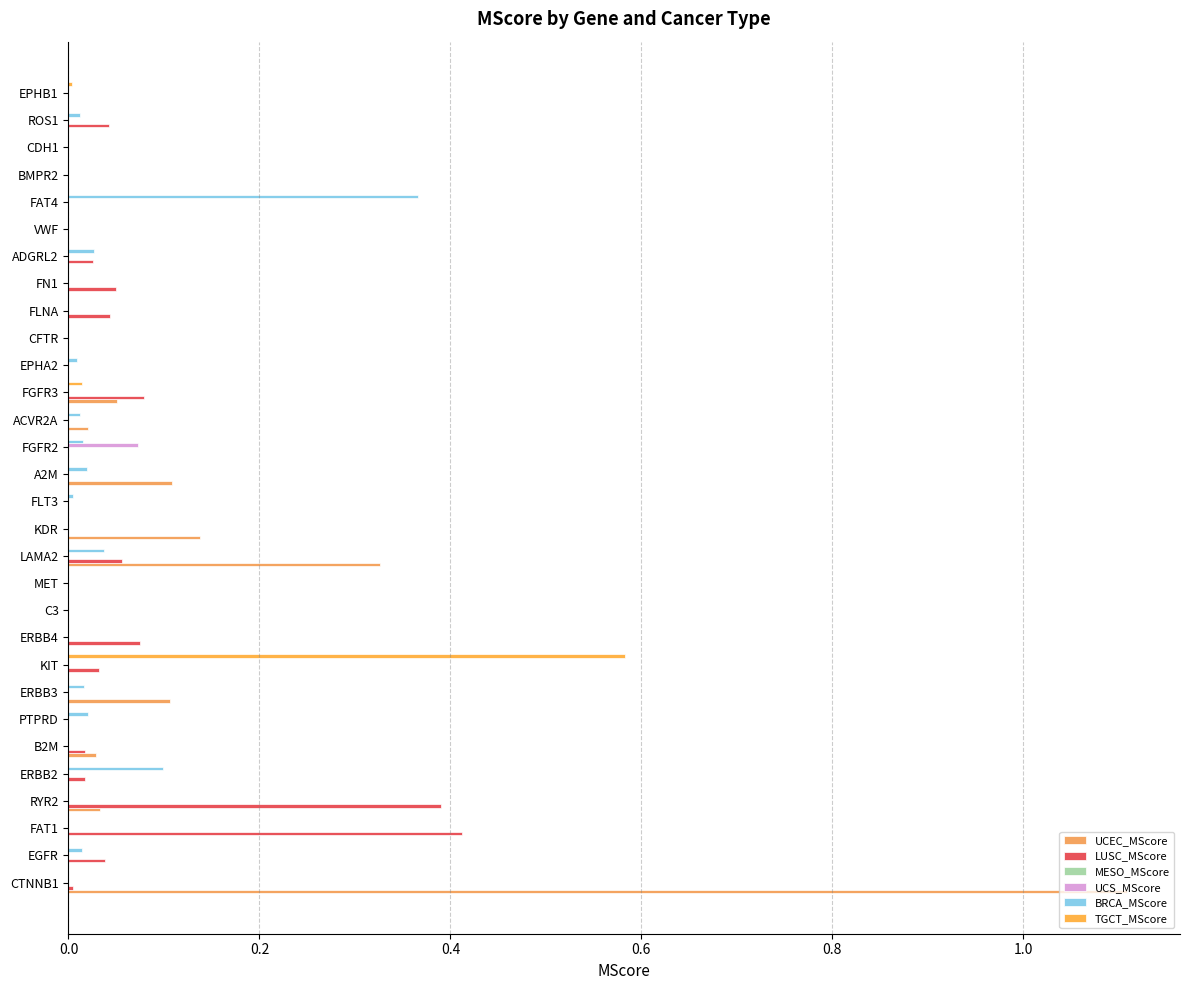

Count the number of categories in the chart.

30